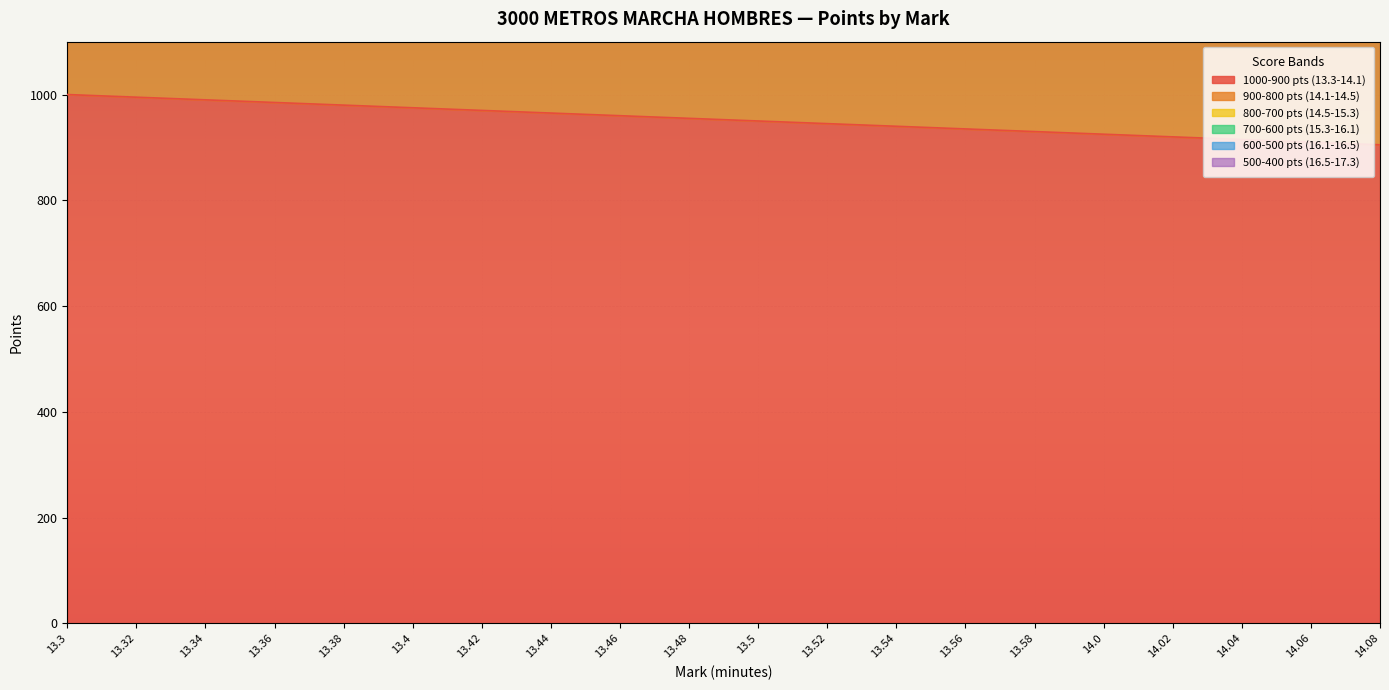

How many series are shown in this chart?

6